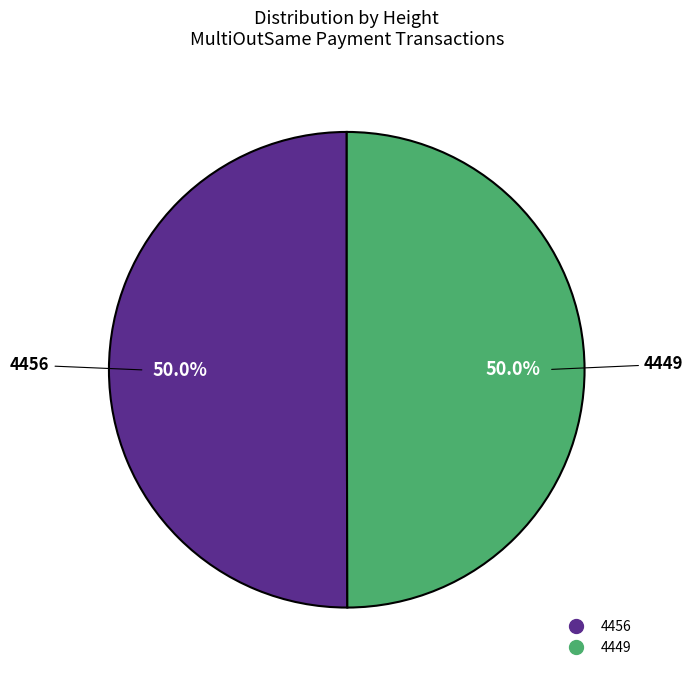

What percentage is NOT represented by 4449?

50.0%